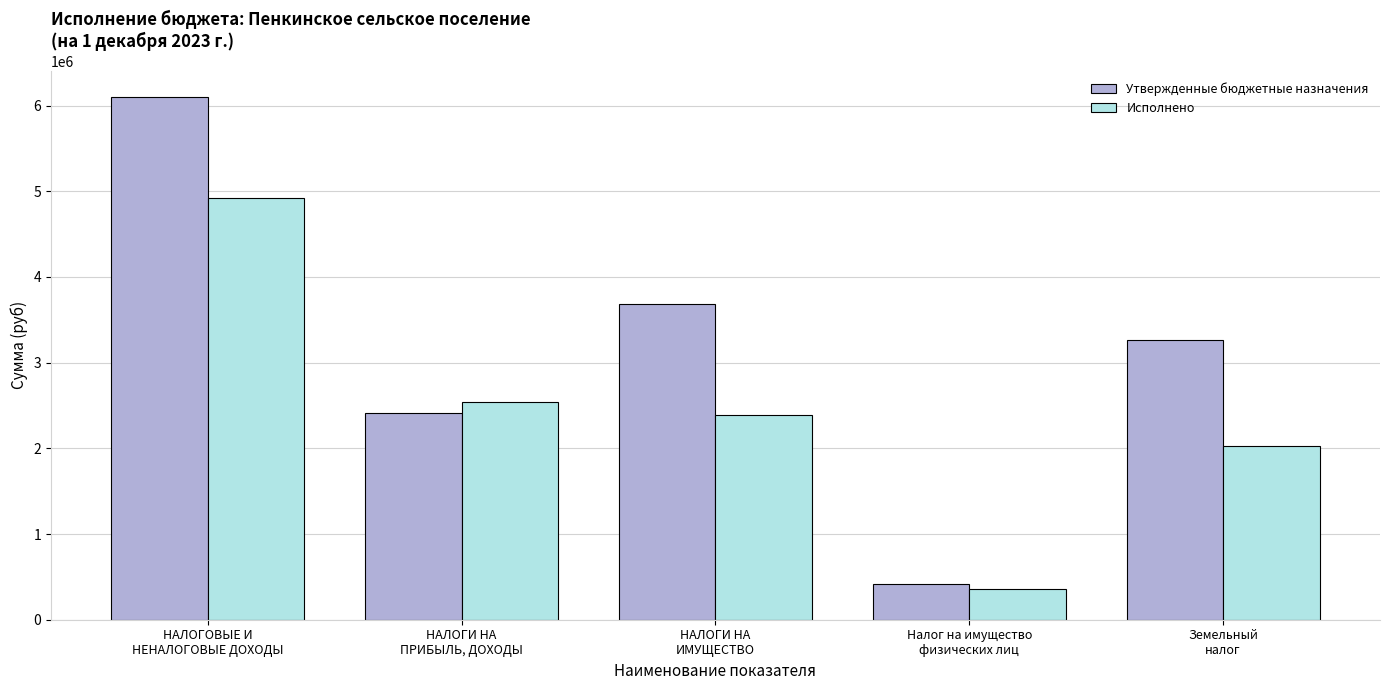

What is the difference between the highest and lowest values at НАЛОГИ НА
ИМУЩЕСТВО?

1296253.4